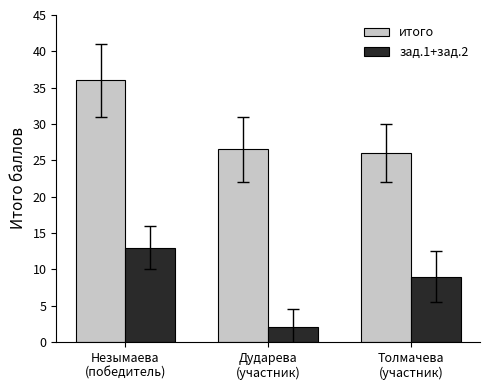

Count the number of categories in the chart.

3